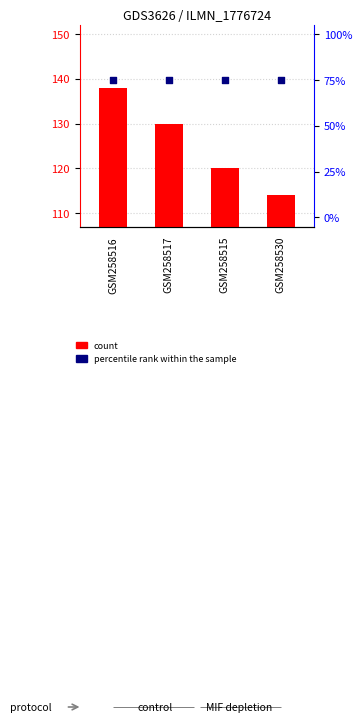

Which series has the largest total across all categories?

count